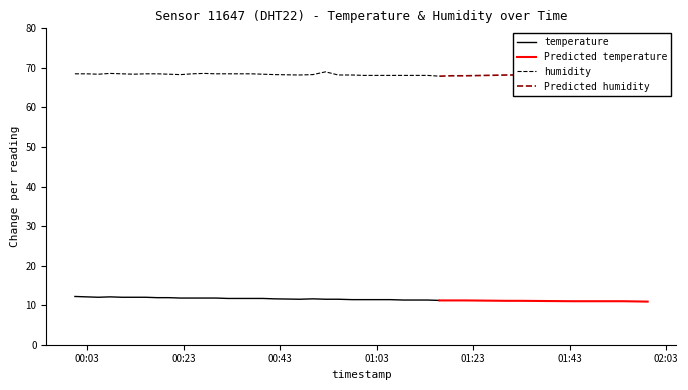

What is the sum of the temperature values at 21 and 26?

22.8